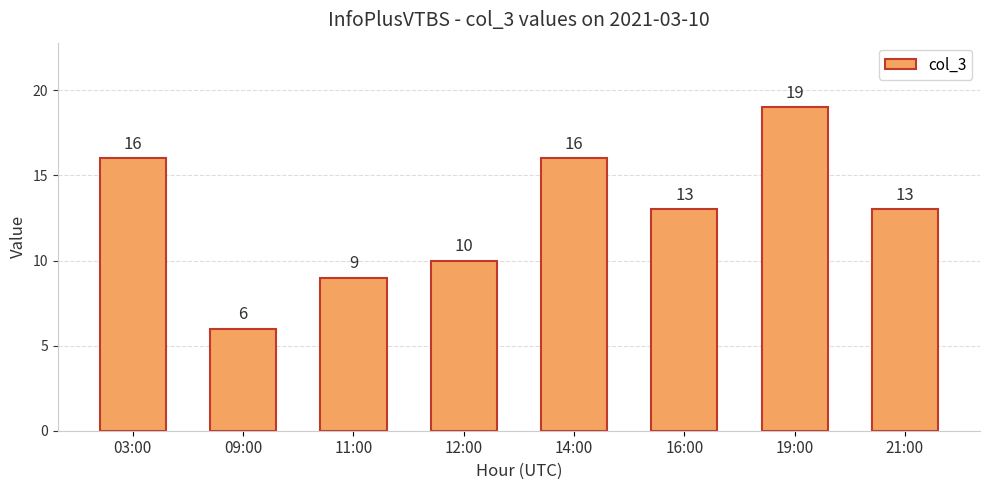

What is the smallest value displayed?

6